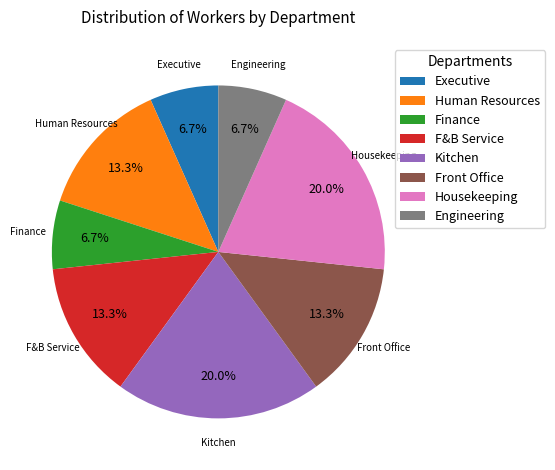

What percentage is NOT represented by Front Office?

86.7%